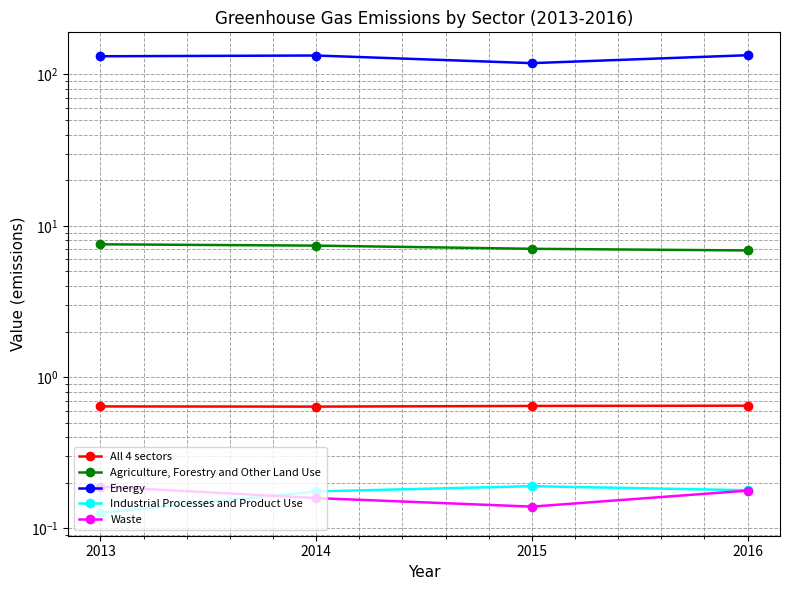

True or false: Waste has more than 2 points higher than both neighbors.

False